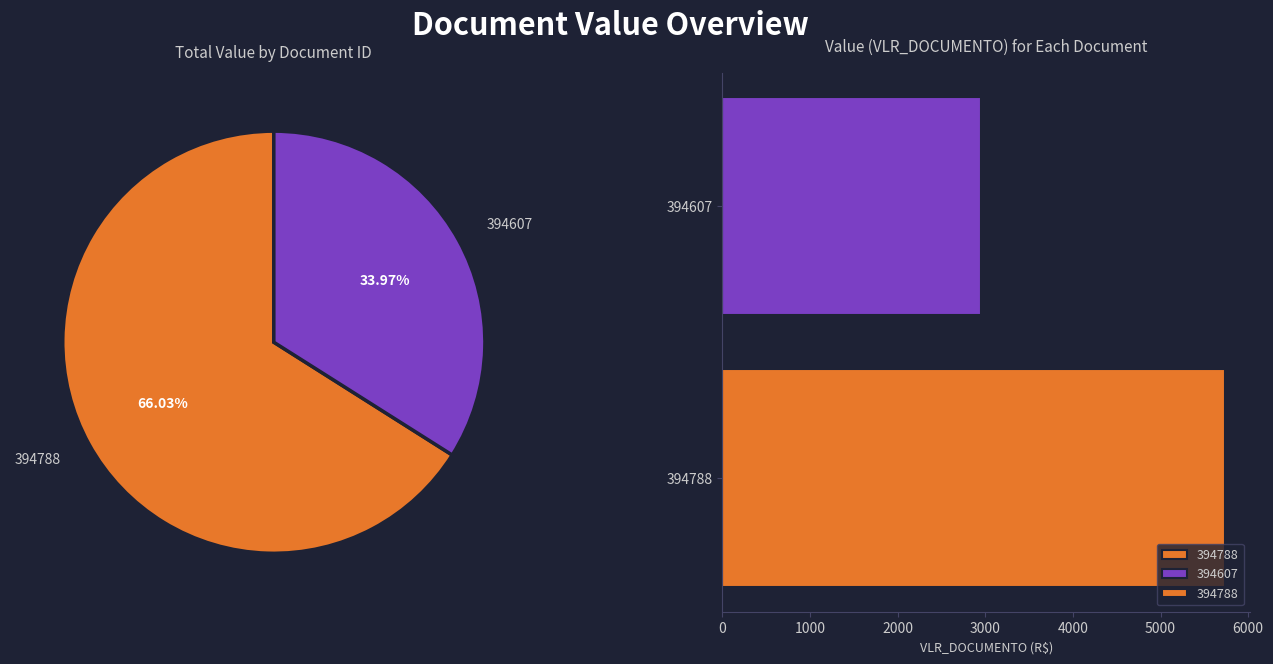

What percentage do 394607 and 394788 together represent?

100.0%